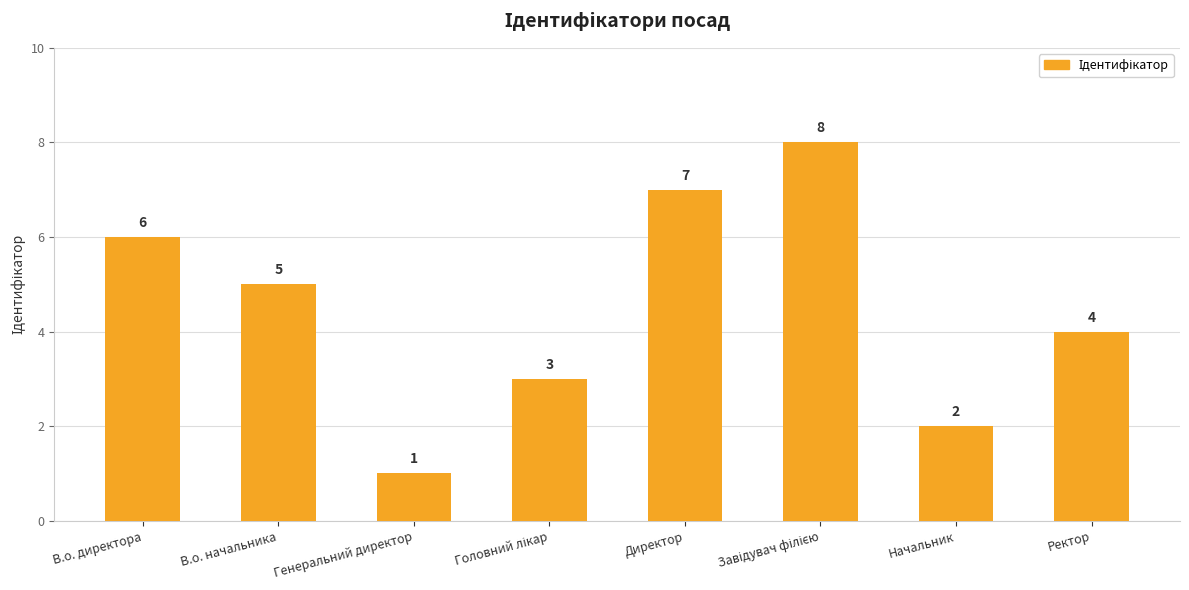

Approximately how many times larger is the value at Начальник compared to Директор?

0.3